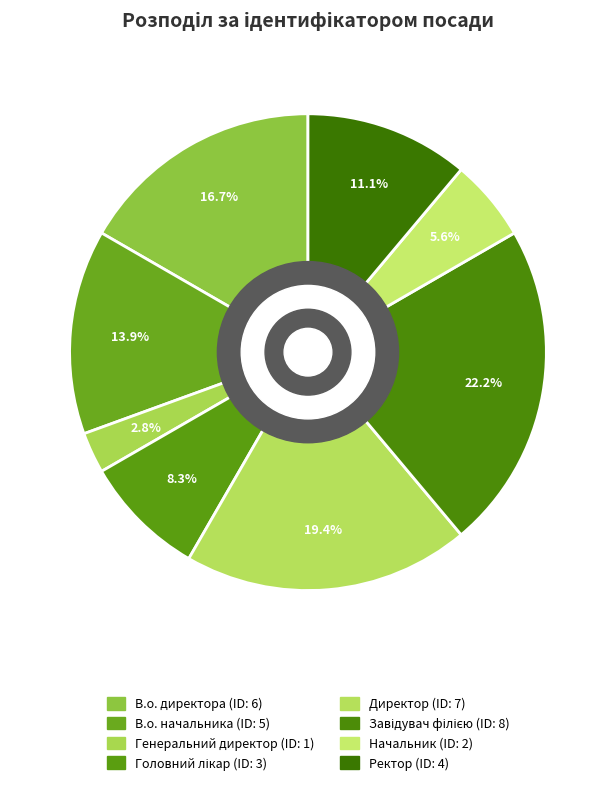

How many slices are in this pie chart?

8